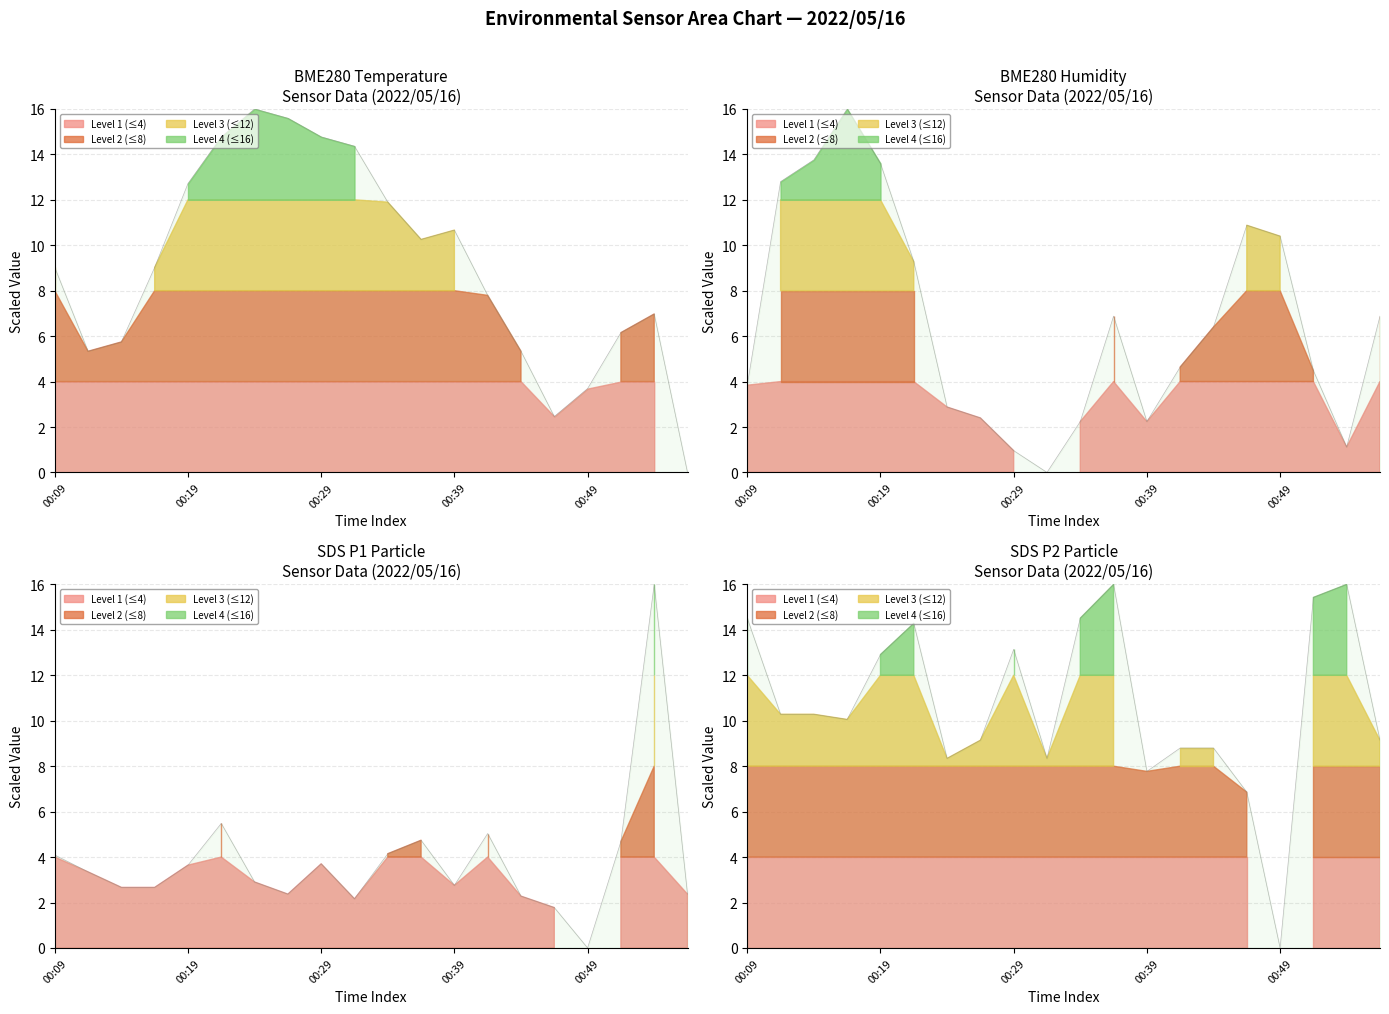

In SDS_P1, how many points are higher than both neighbors (excluding endpoints)?

5